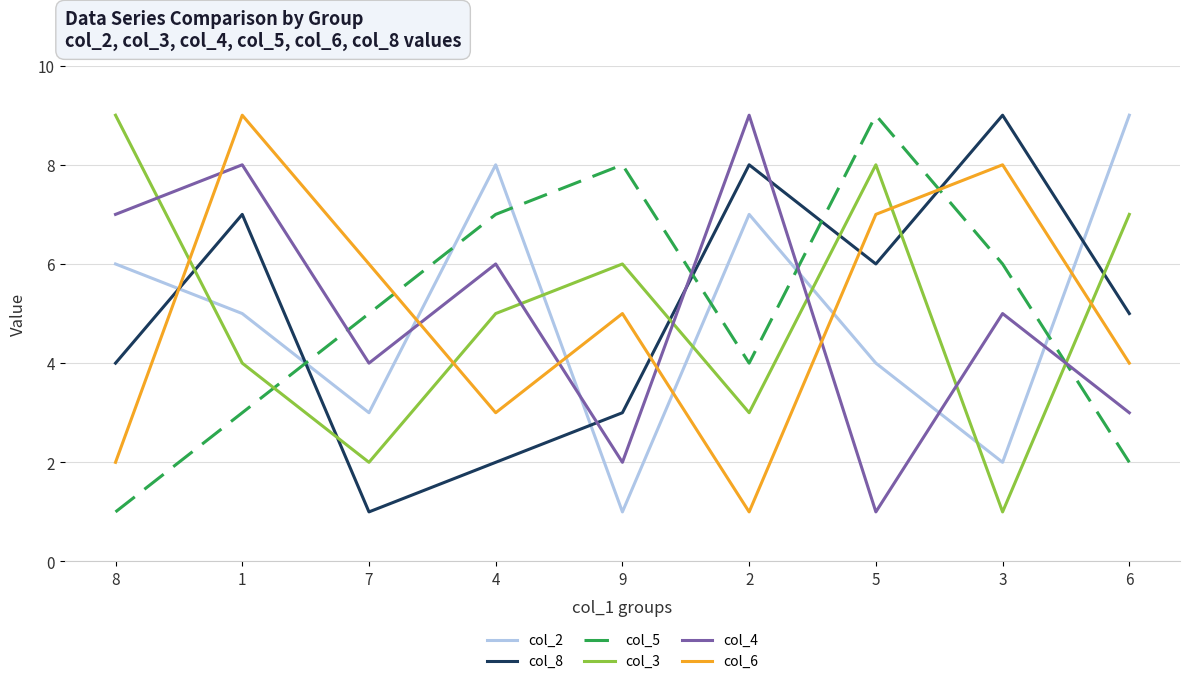

What are all the series names shown in the legend?

col_2, col_8, col_5, col_3, col_4, col_6